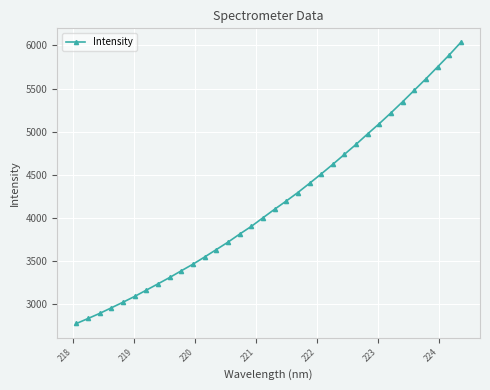

True or false: the data has more than 0 interior local peaks.

False